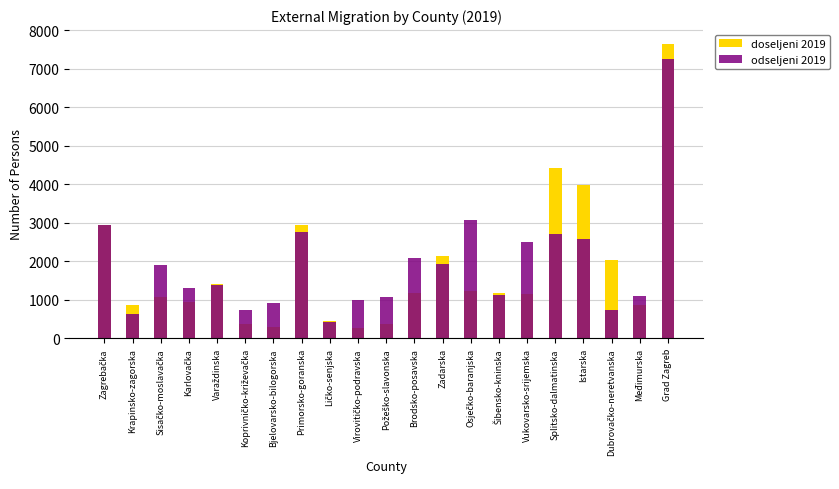

What is the smallest value displayed?

268